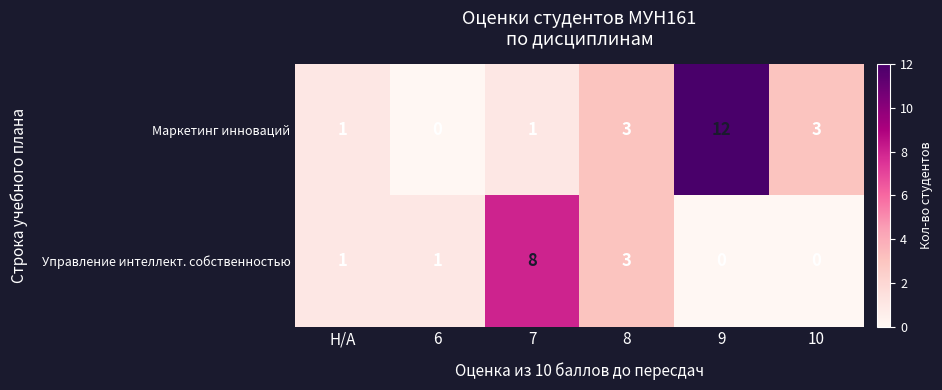

Which series has the largest range (max minus min)?

Маркетинг инноваций